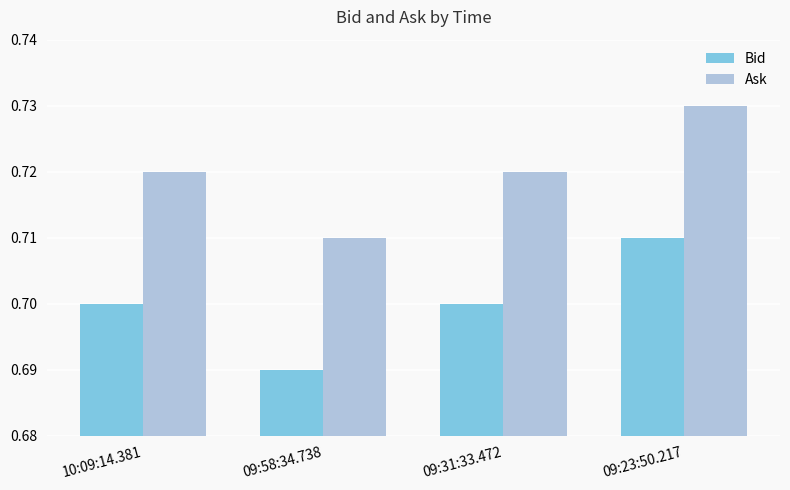

Rank the series at 10:09:14.381 from lowest to highest value.

Bid, Ask